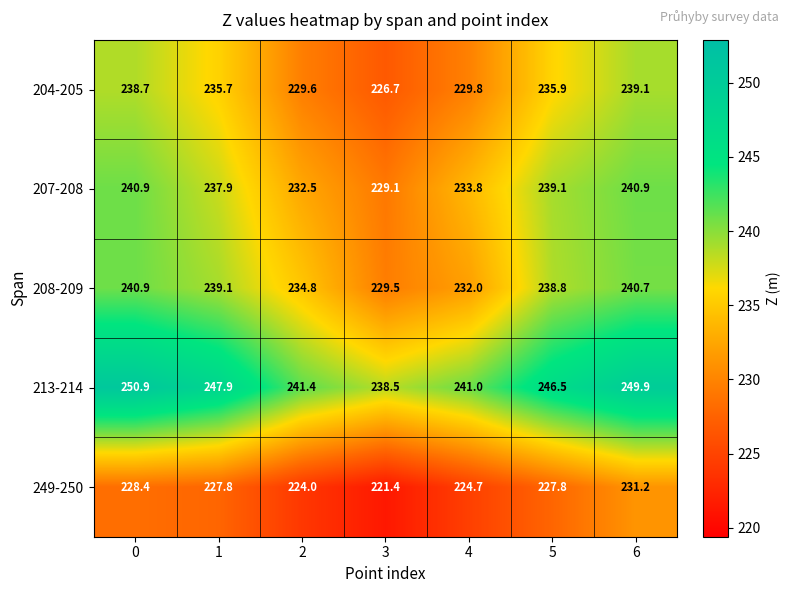

What is the difference between the highest and lowest values at 1?

20.1